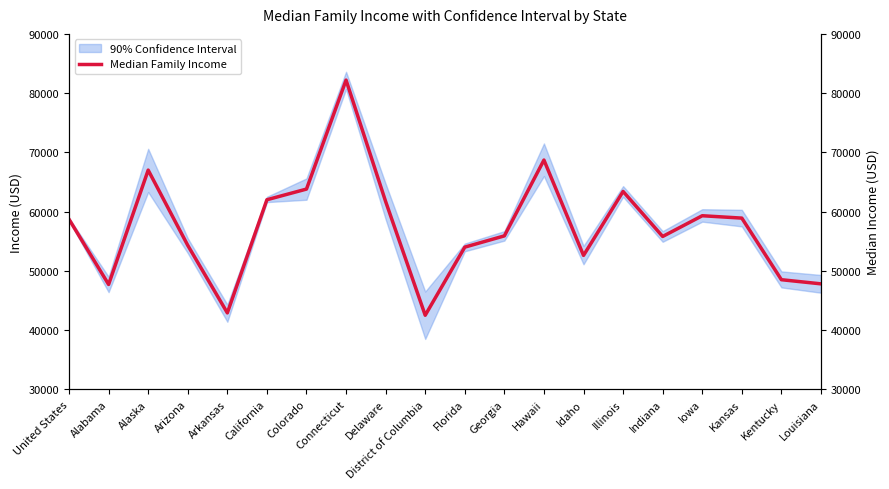

At which category does the data reach its first local valley?

Alabama